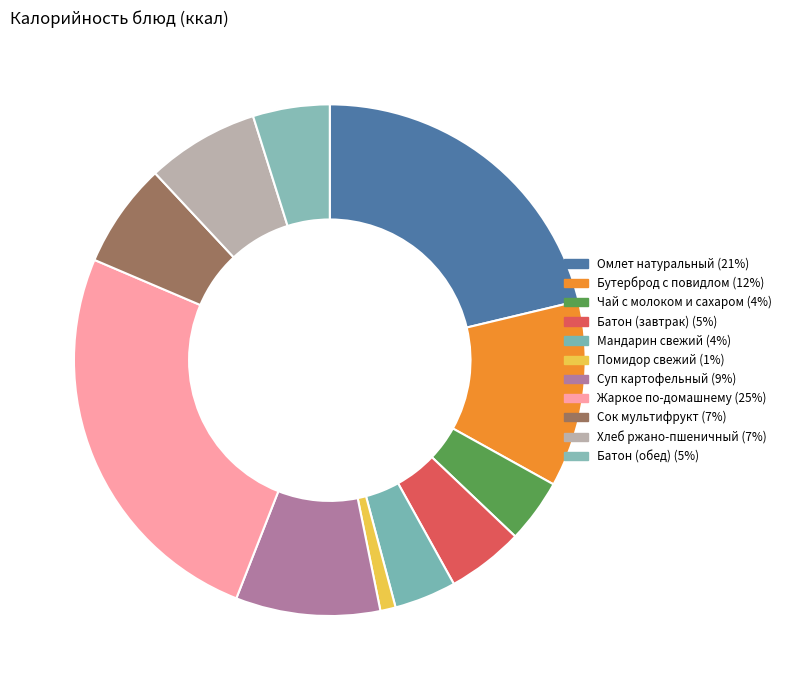

Count the number of slices in the pie.

11